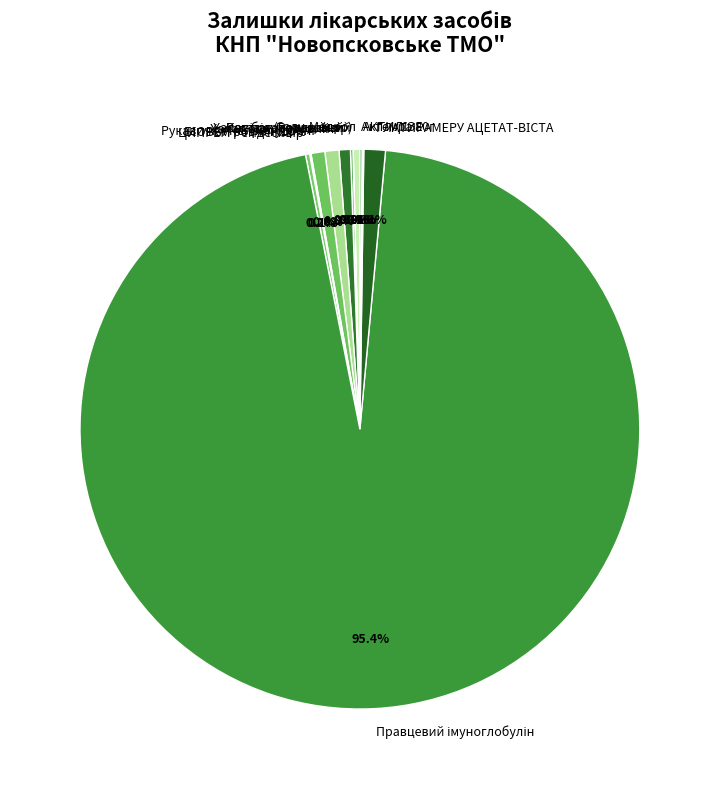

Combined, do БІОВЕН розчин 10% and Ремідія (Ремдесивір) account for over 50%?

No